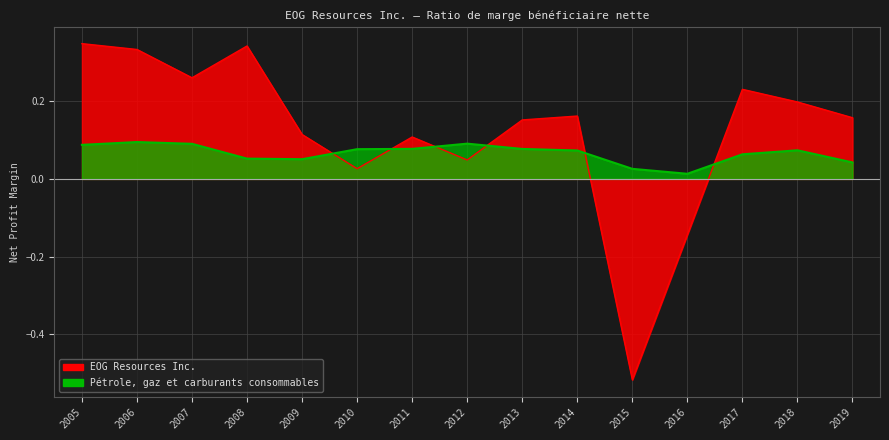

List the series in order of their overall mean, highest first.

EOG Resources Inc., Pétrole, gaz et carburants consommables